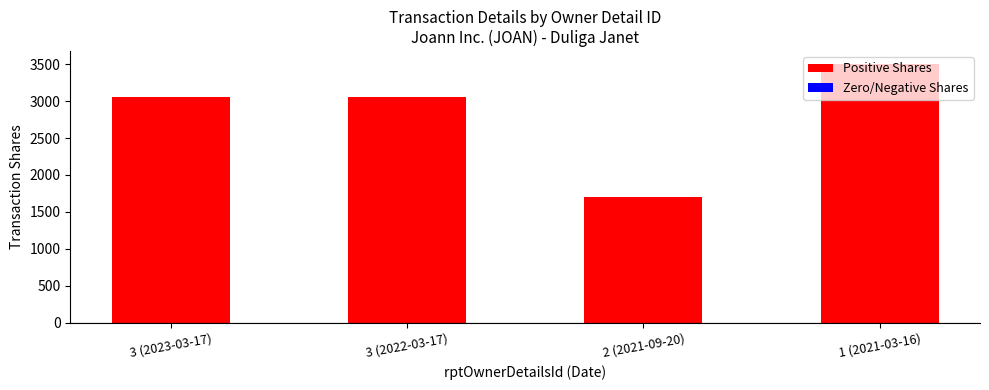

What position from the right is 1 (2021-03-16)?

1